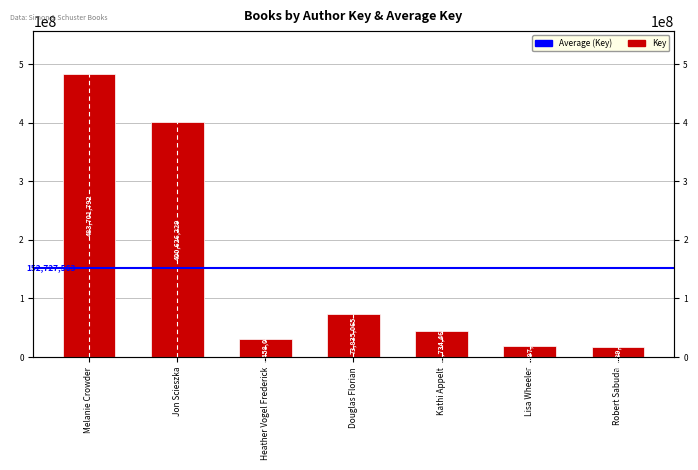

Is it true that the value at Robert Sabuda is 26183248?

False